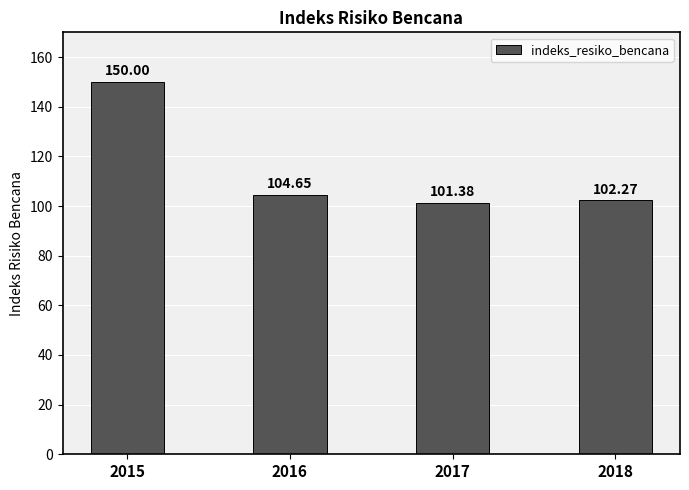

What is the change in value from 2017 to 2018?

+0.9